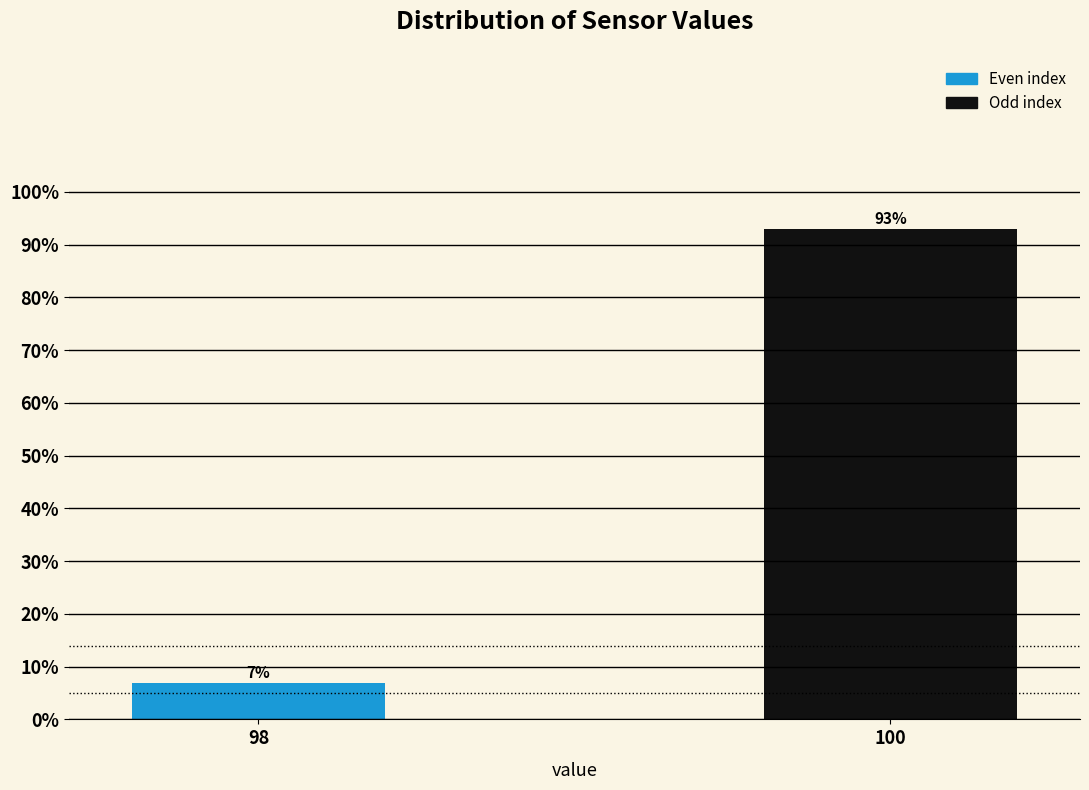

Reading left to right, transcribe all the data shown in this chart.

98=7.0	100=93.0